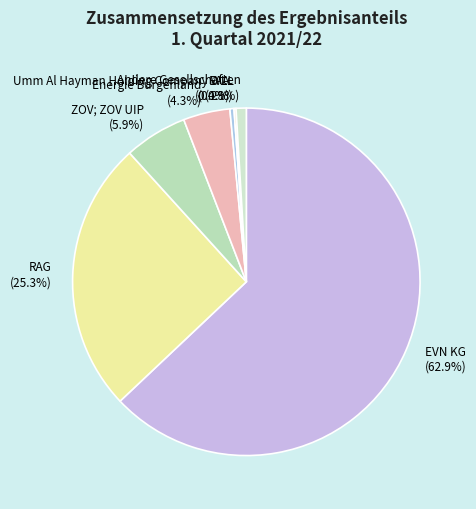

Is there any slice that represents more than half of the pie?

Yes